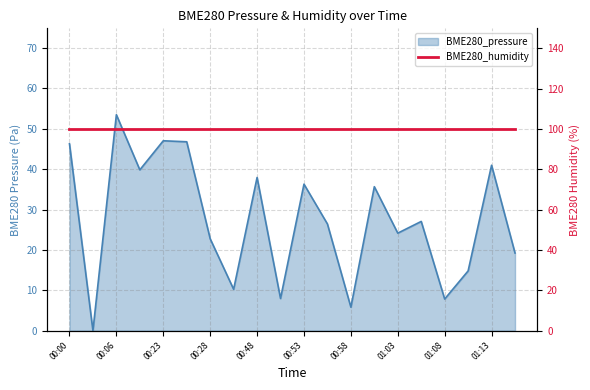

What is the sum of all values?

550.4